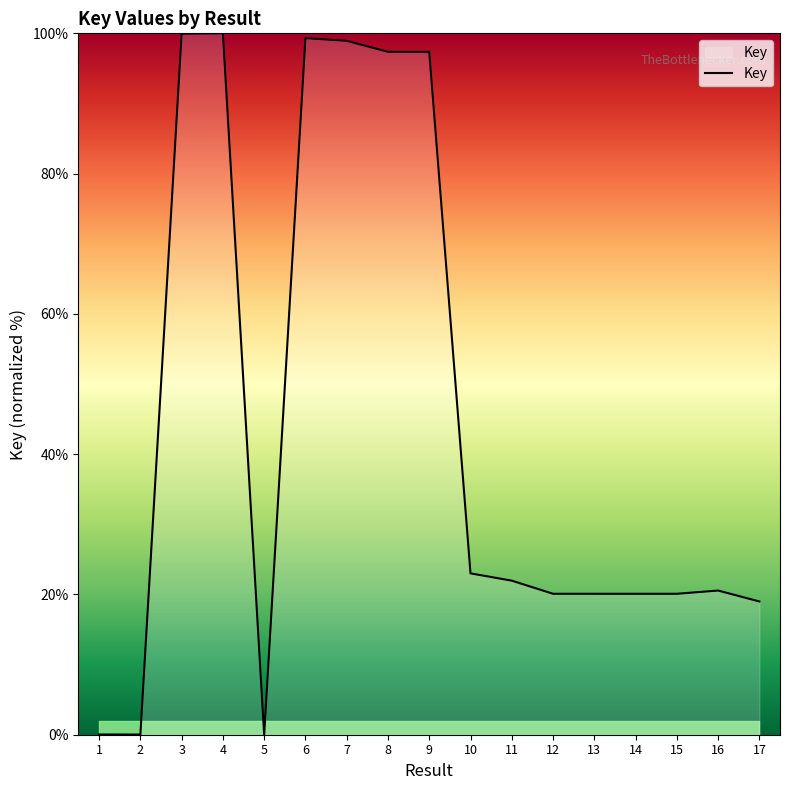

What is the greatest value displayed?

100.0